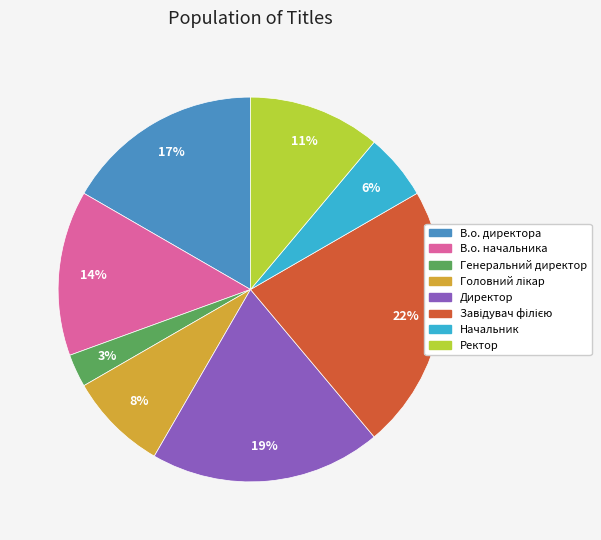

Is it true that Директор is 14% of the pie?

False